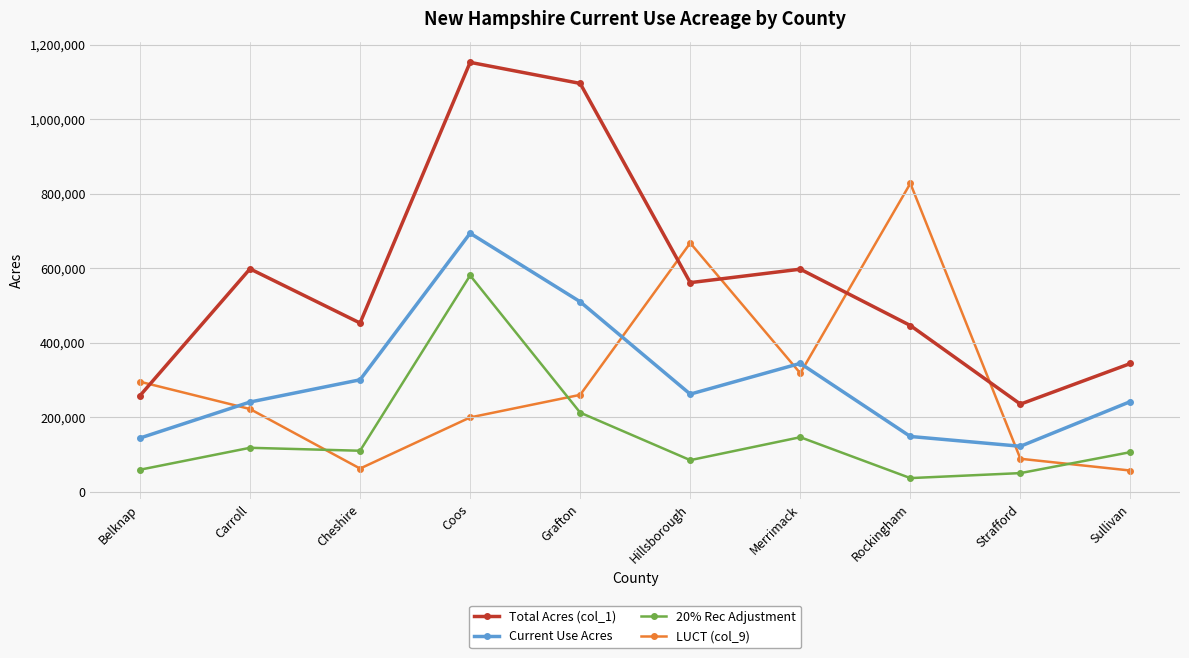

Is the value of Current Use Acres at Strafford greater than the value of LUCT (col_9) at Merrimack?

No